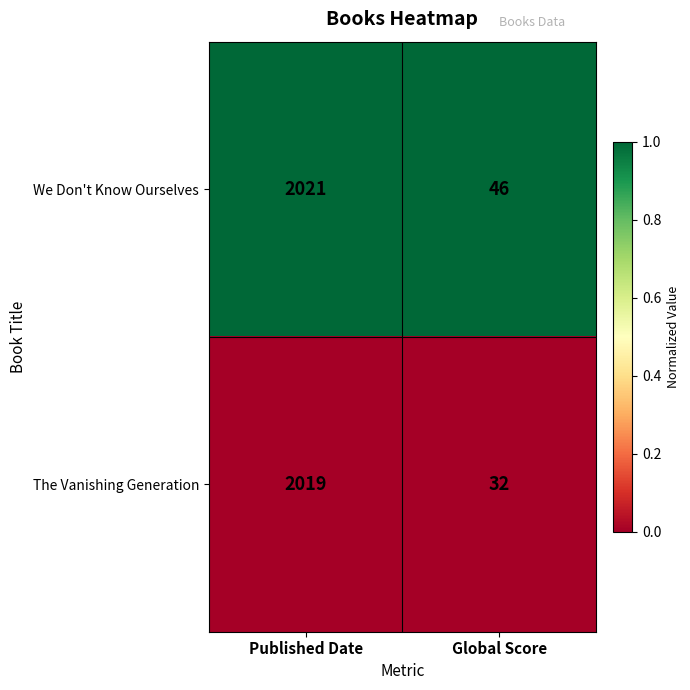

Which series changed the most between Published Date and Global Score?

The Vanishing Generation